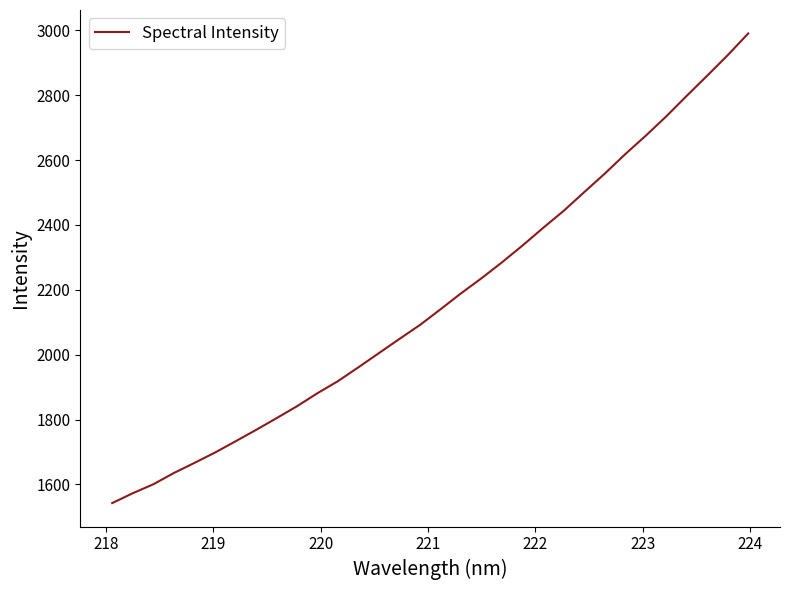

What is the maximum value shown in the chart?

2990.2